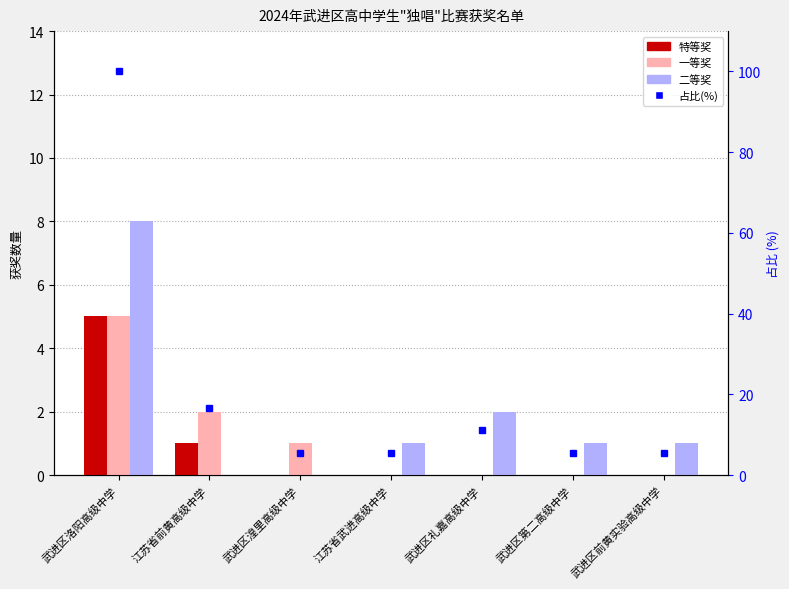

Is it true that 占比(%) equals 5.6 at 武进区湟里高级中学?

True